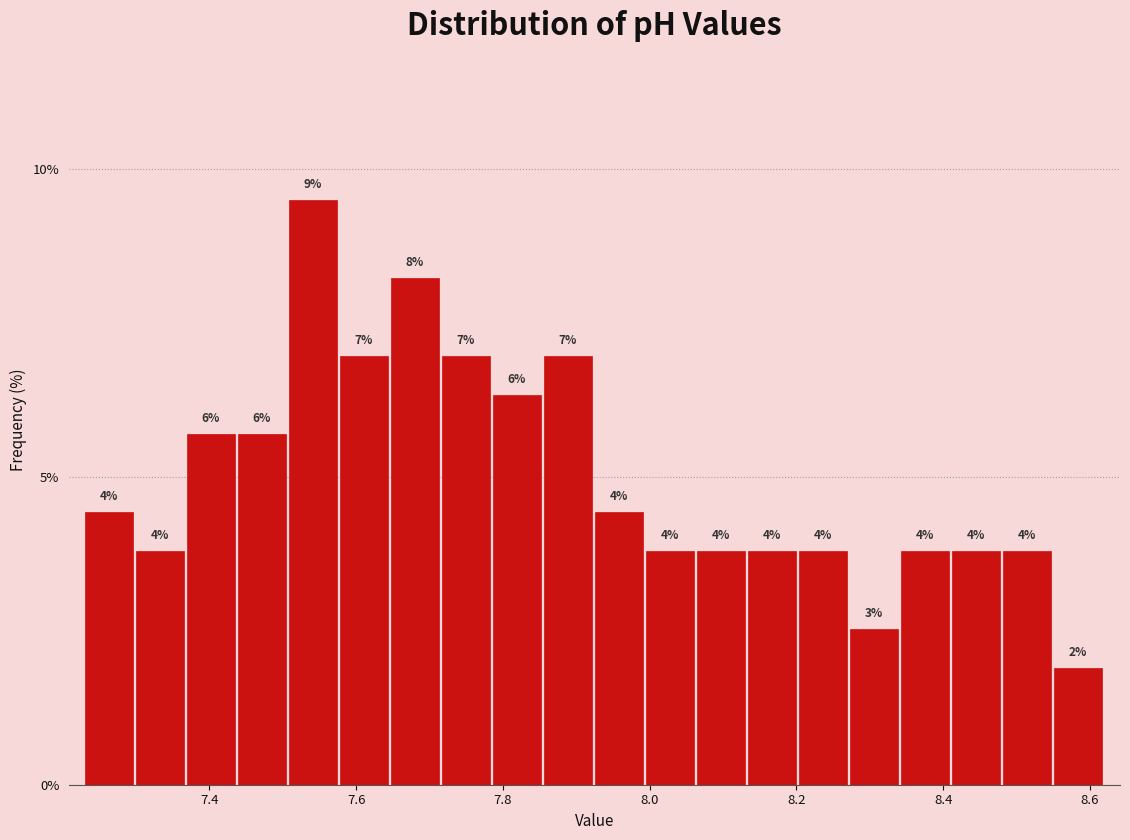

Around what value on the x-axis is the tallest bar? Give the approximate position of its centre, as read against the axis.

7.54